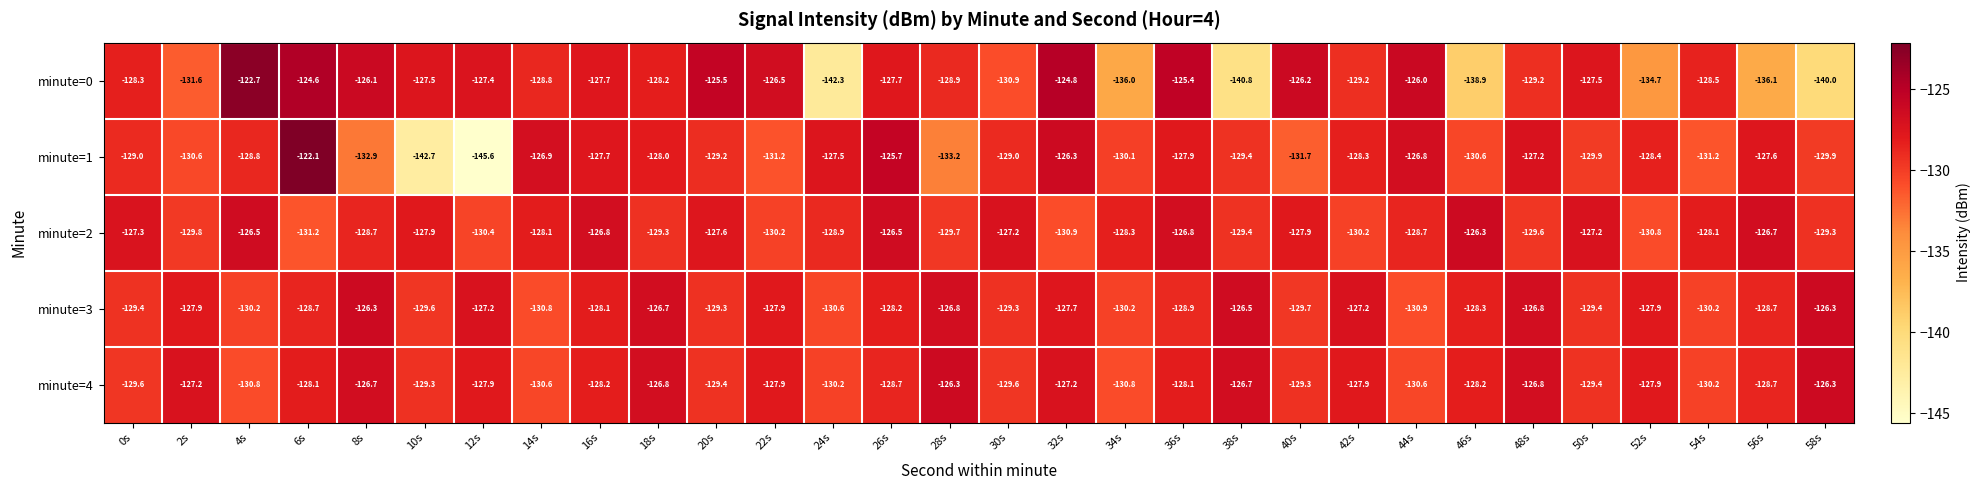

What value does the minute=4 series have at 28s?

-126.3